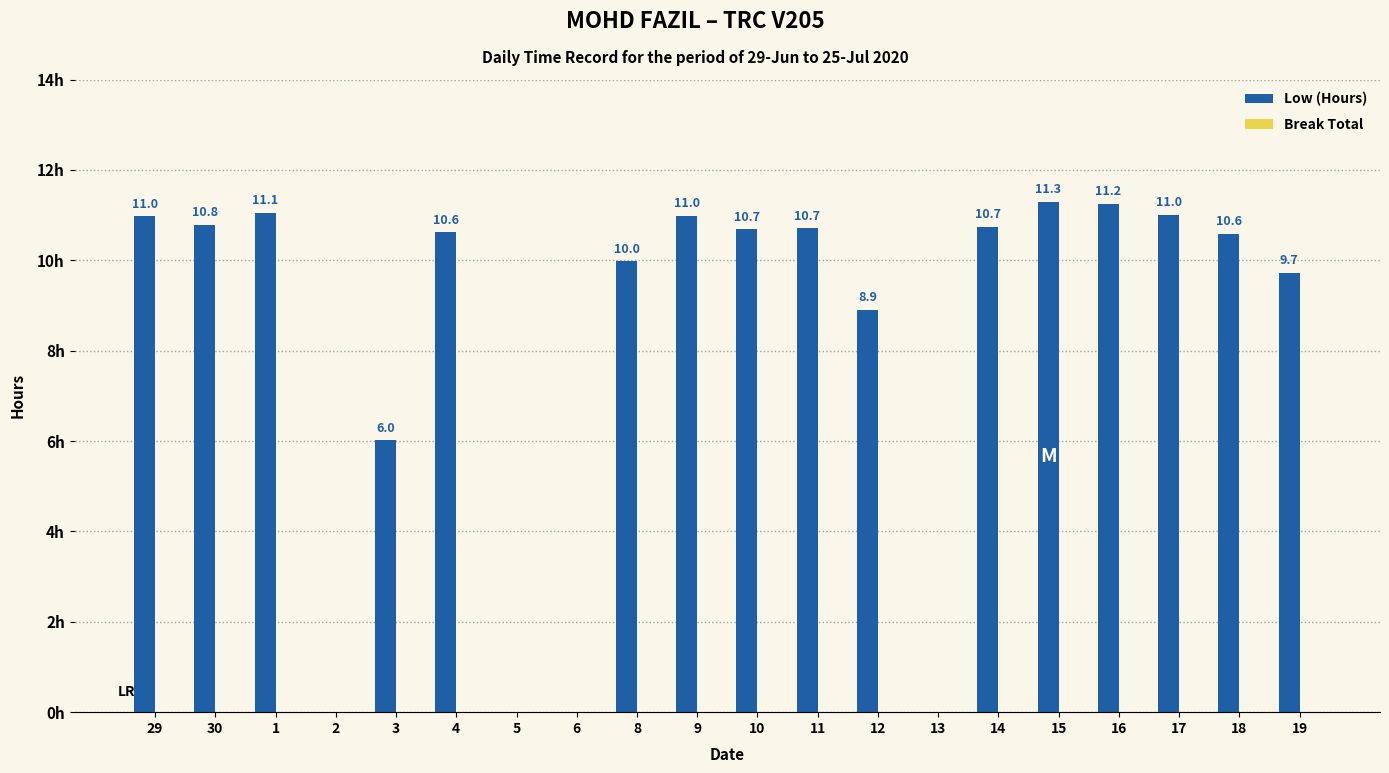

Are the bars horizontal?

No